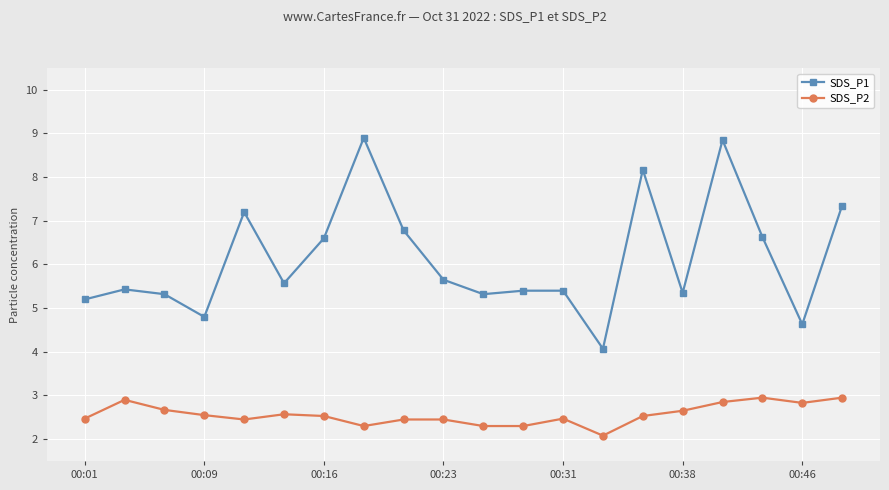

What is the lowest value of the SDS_P2 series?

2.1